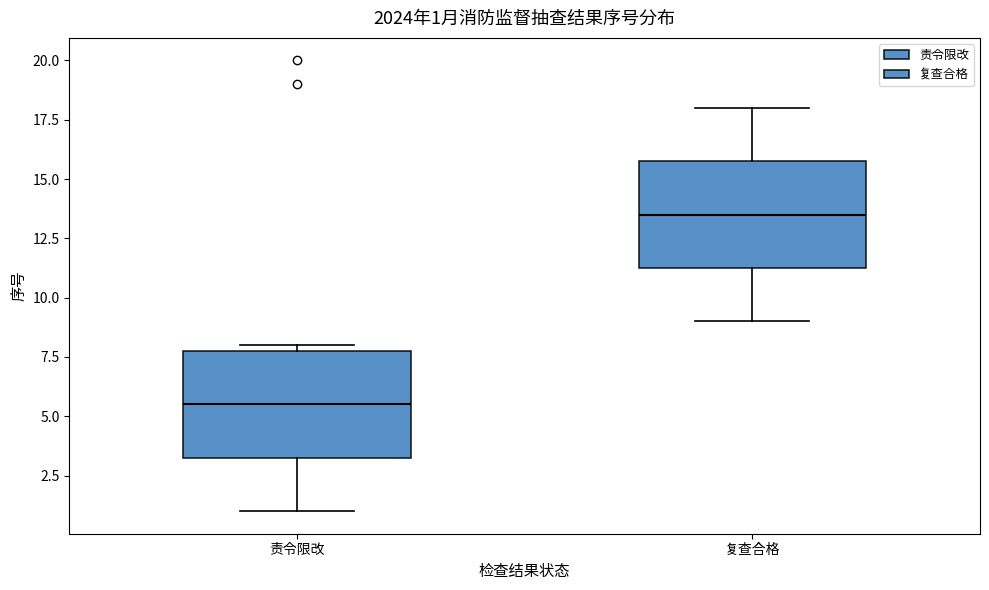

Which box has the highest median line?

复查合格